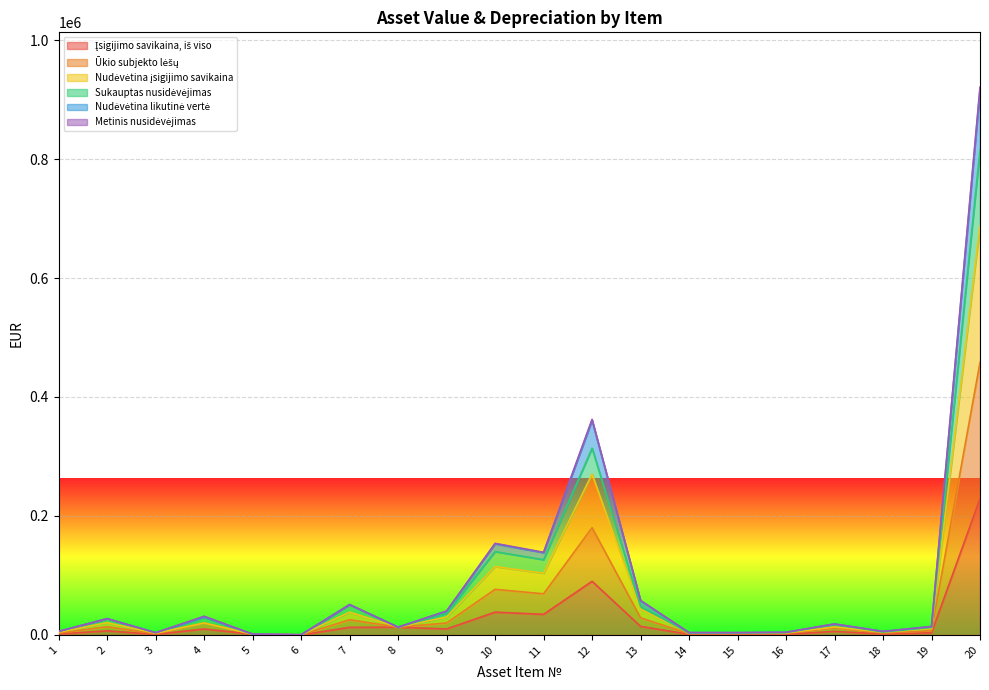

How many values in the Sukauptas nusidėvėjimas series exceed 17690?

10